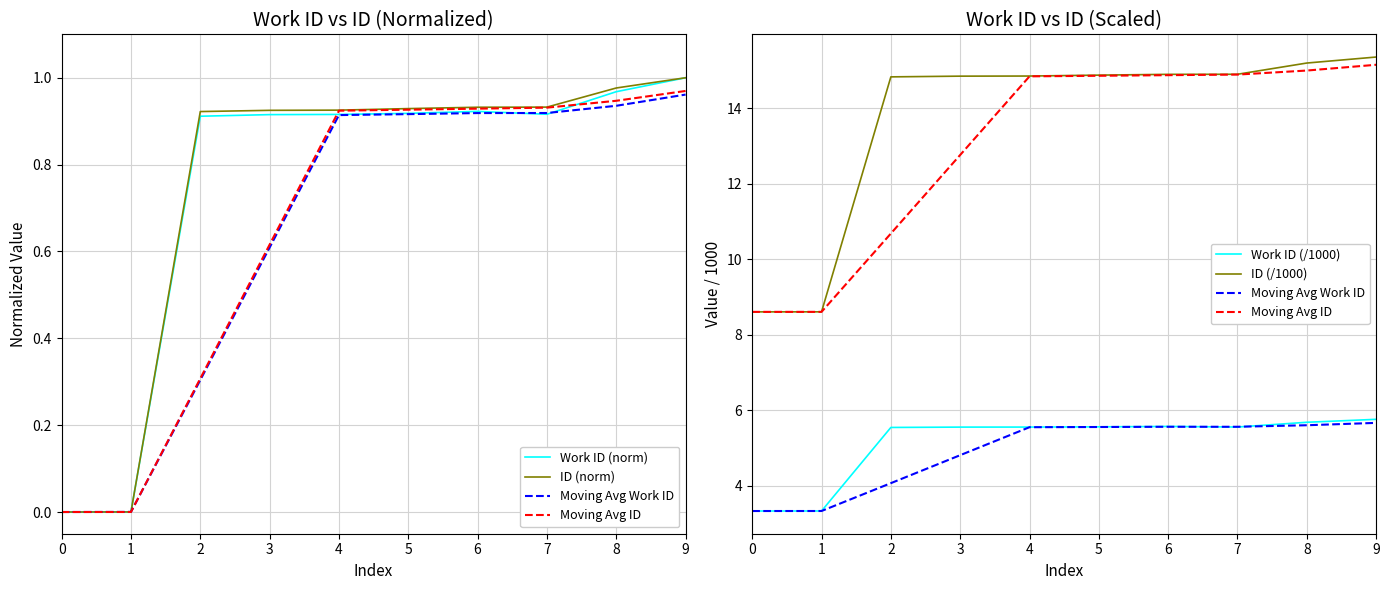

Which category has the highest value in the ID (norm) series?

9